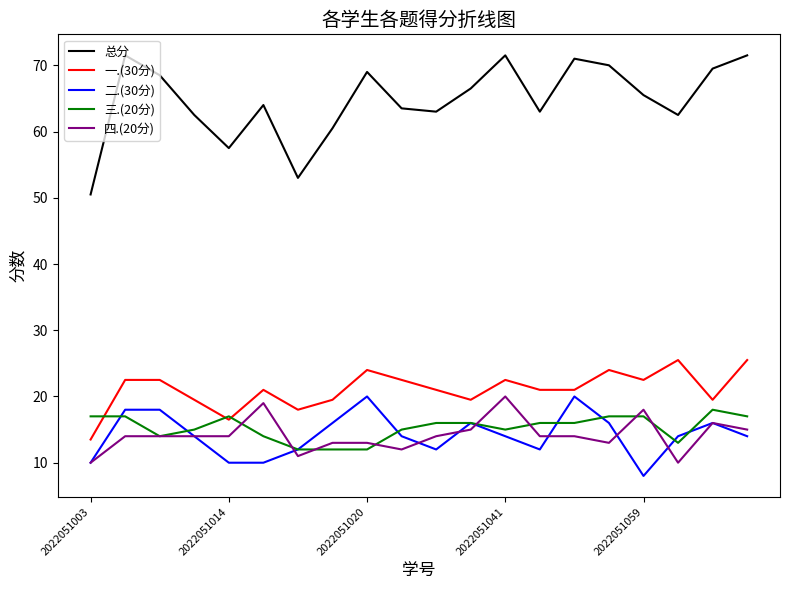

What is the lowest value of the 四.(20分) series?

10.0